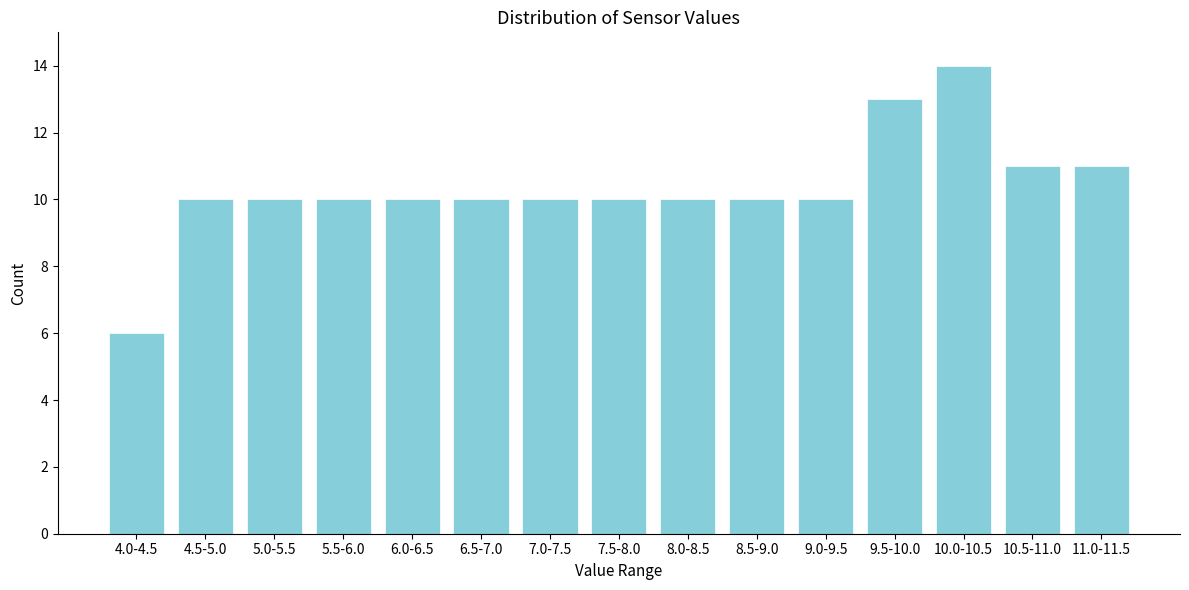

Reading left to right, extract all data points from this chart.

6	10	10	10	10	10	10	10	10	10	10	13	14	11	11